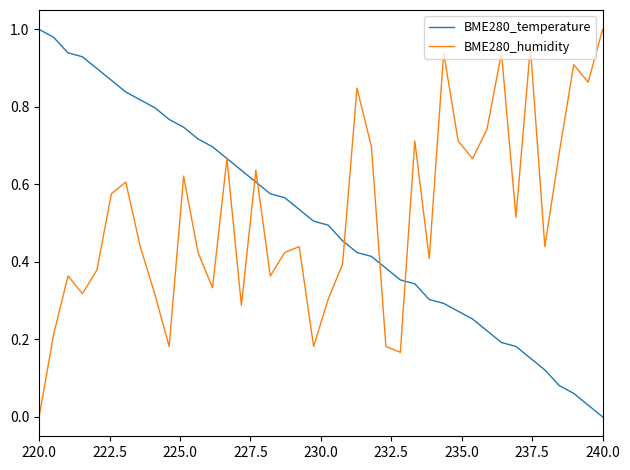

True or false: BME280_humidity and BME280_temperature cross at least once.

True